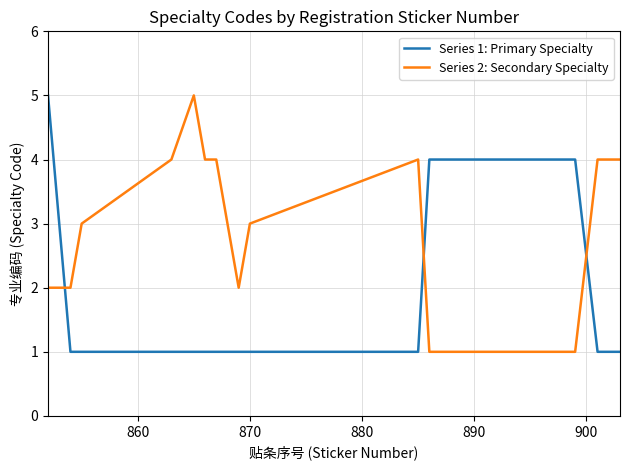

Which series ends up on top after the final intersection of Series 2: Secondary Specialty and Series 1: Primary Specialty?

Series 2: Secondary Specialty